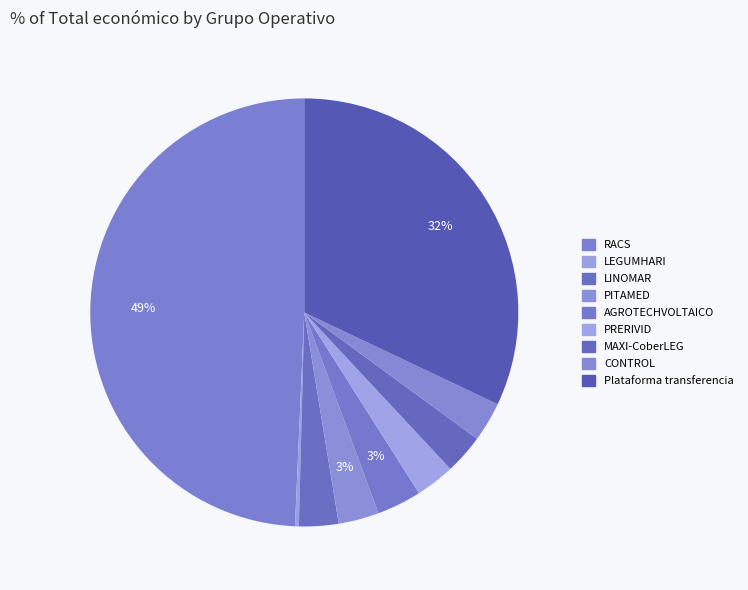

How many slices are in this pie chart?

9